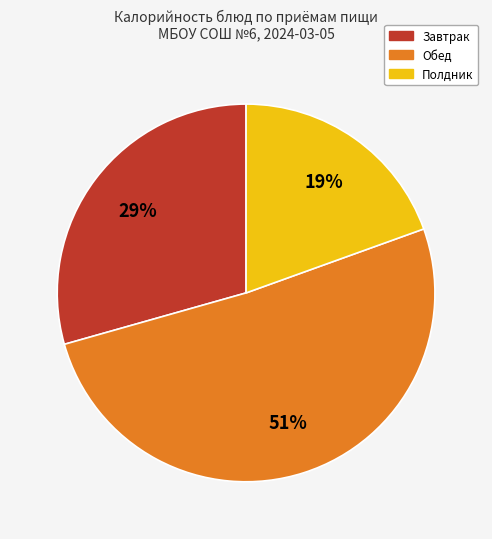

How many slices are in this pie chart?

3